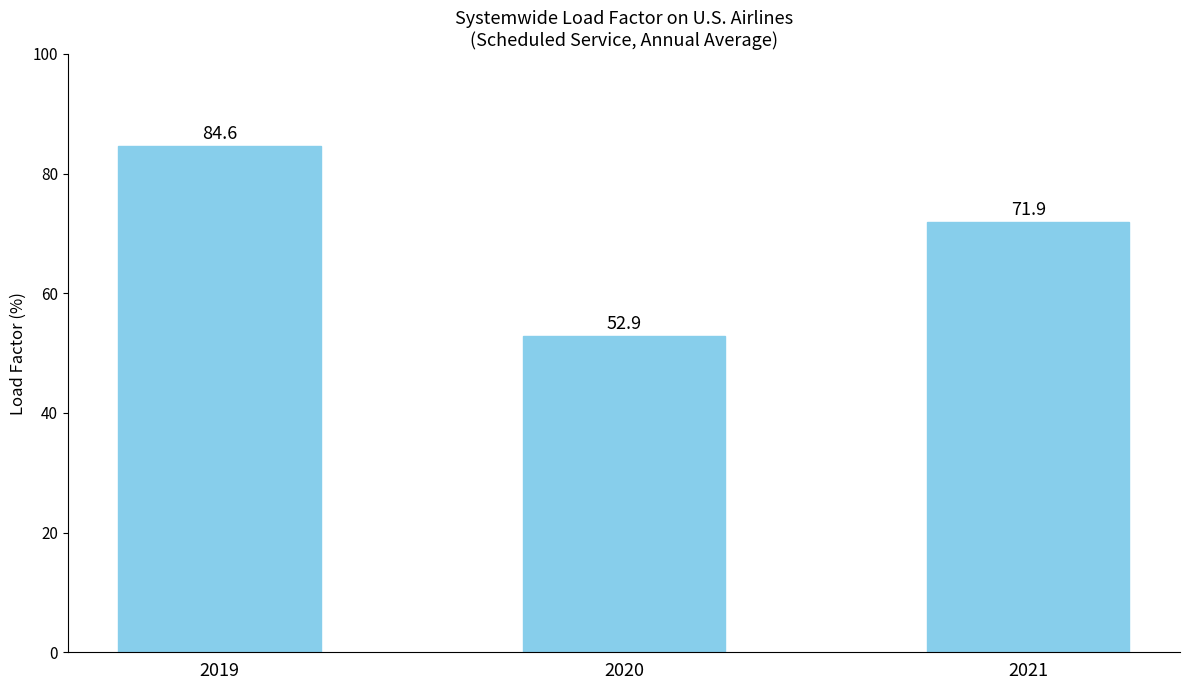

How many data points are above 71?

2